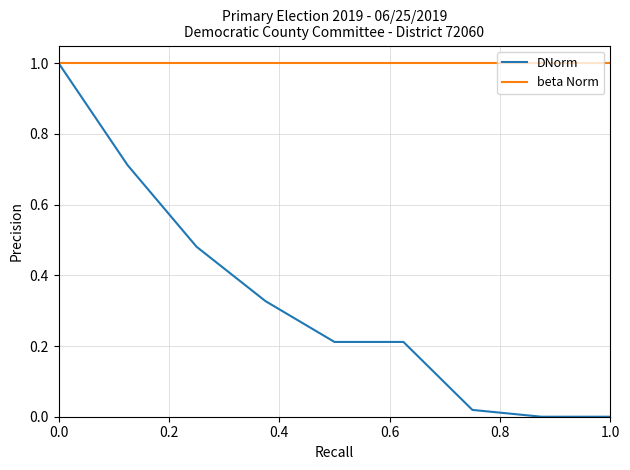

Which series has the widest spread of values?

DNorm